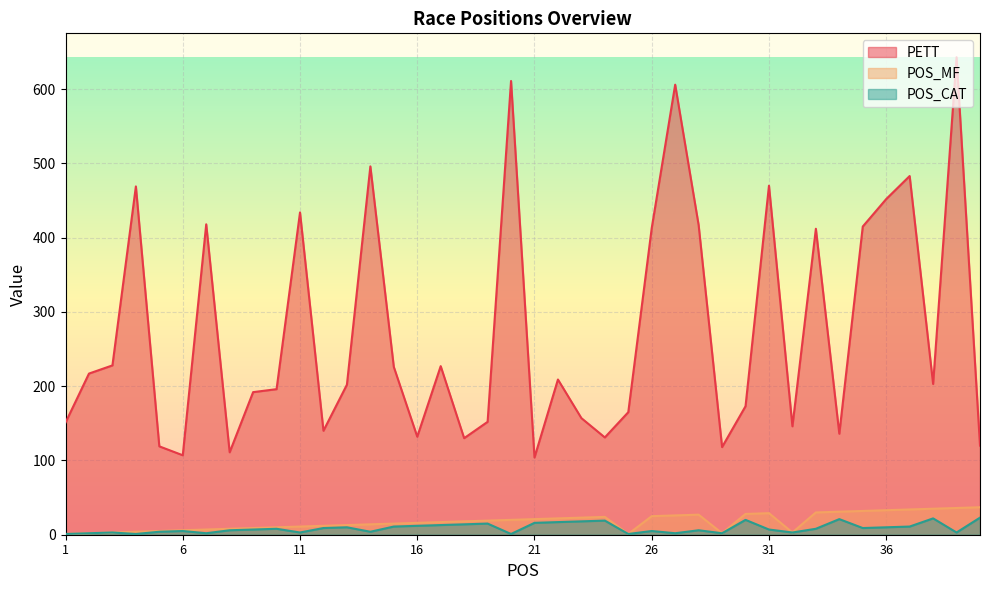

Where is POS_CAT nearest to the value 12?

16